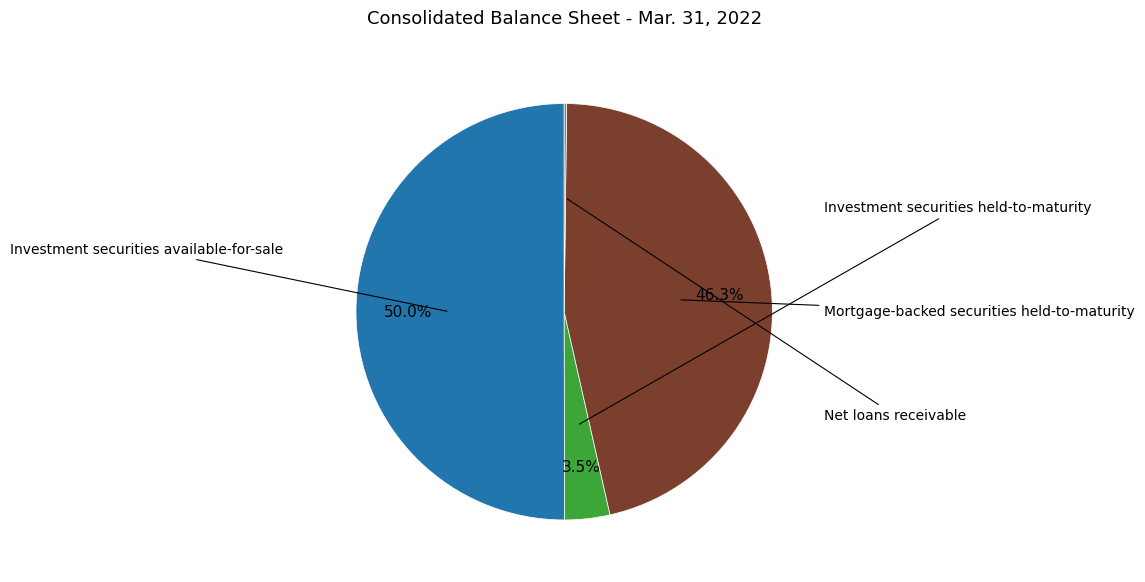

To the nearest percent, what is the difference between the largest and smallest slice percentages?

50%